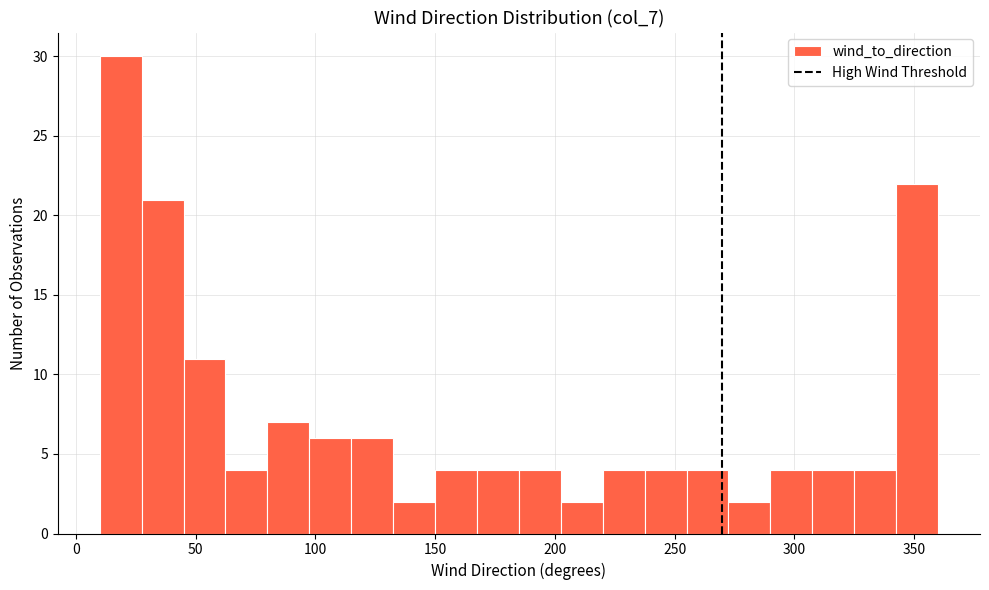

Read against the x-axis, roughly where is the centre of the tallest bar?

20